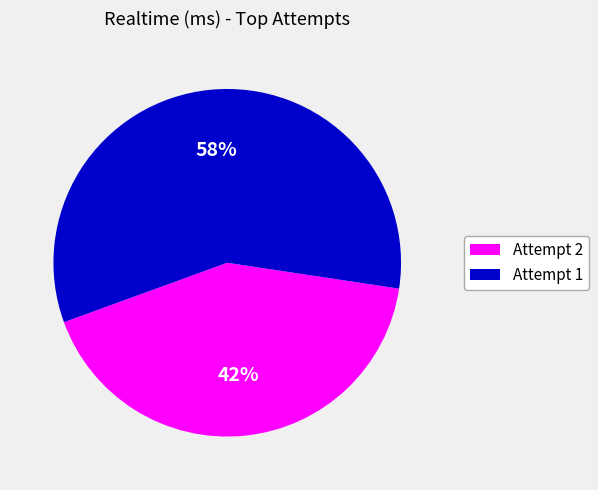

Between Attempt 1 and Attempt 2, which is larger?

Attempt 1